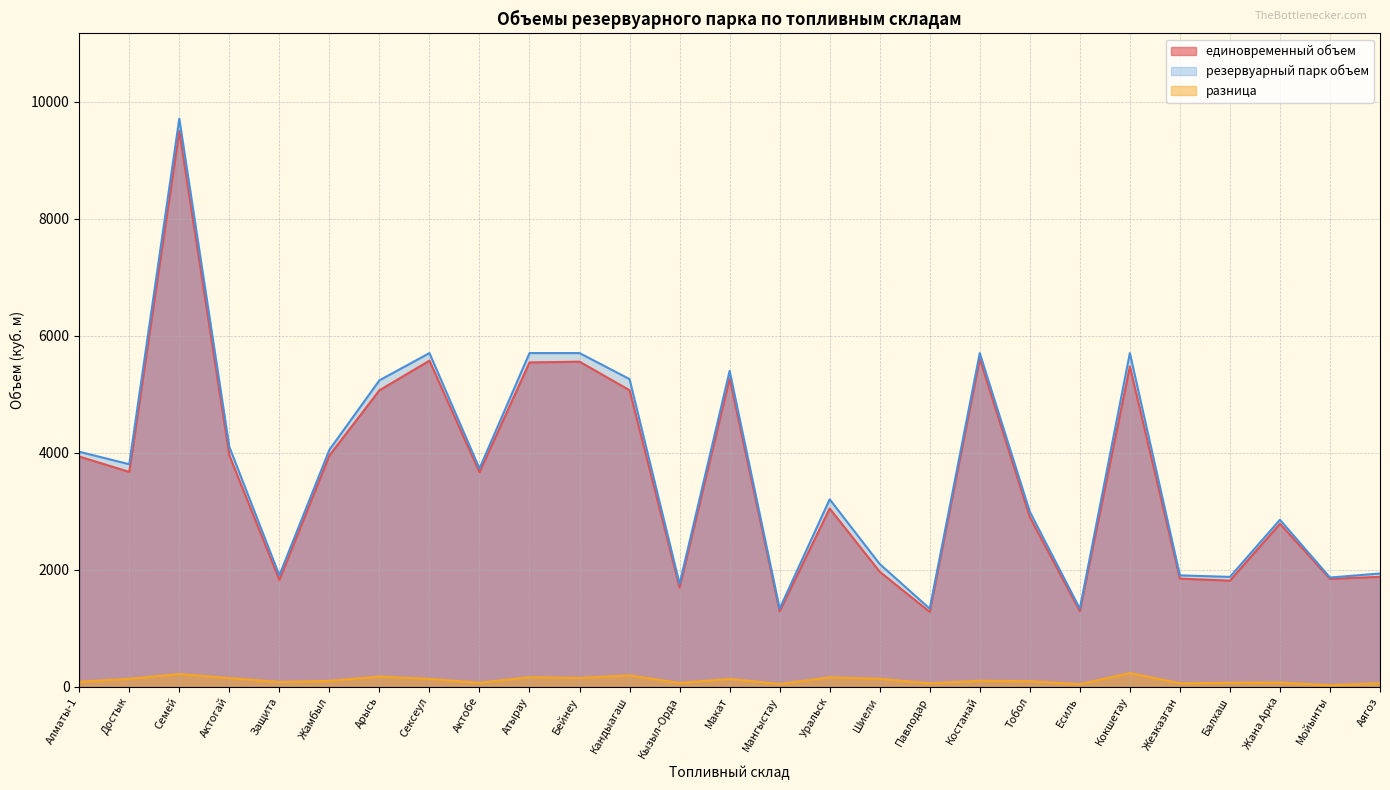

What are all the series names shown in the legend?

единовременный объем, резервуарный парк объем, разница